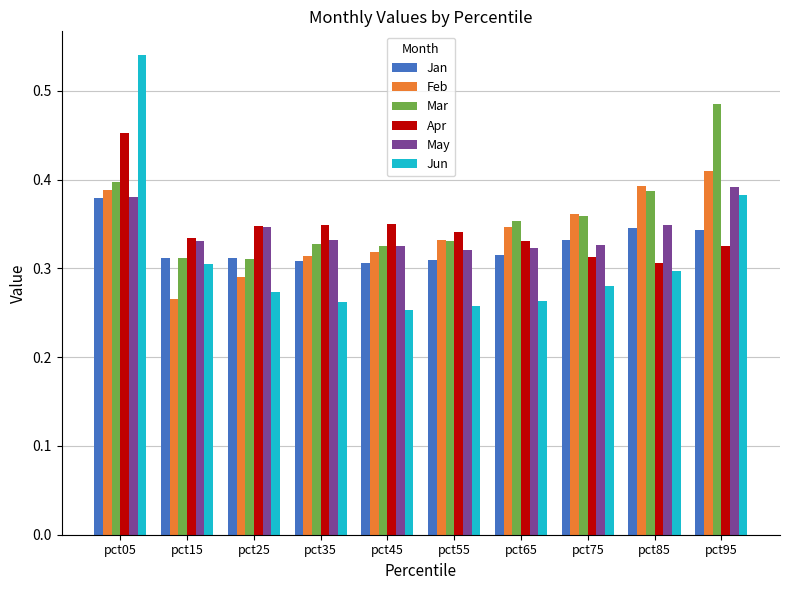

What is the total value across all series at pct75?

2.0